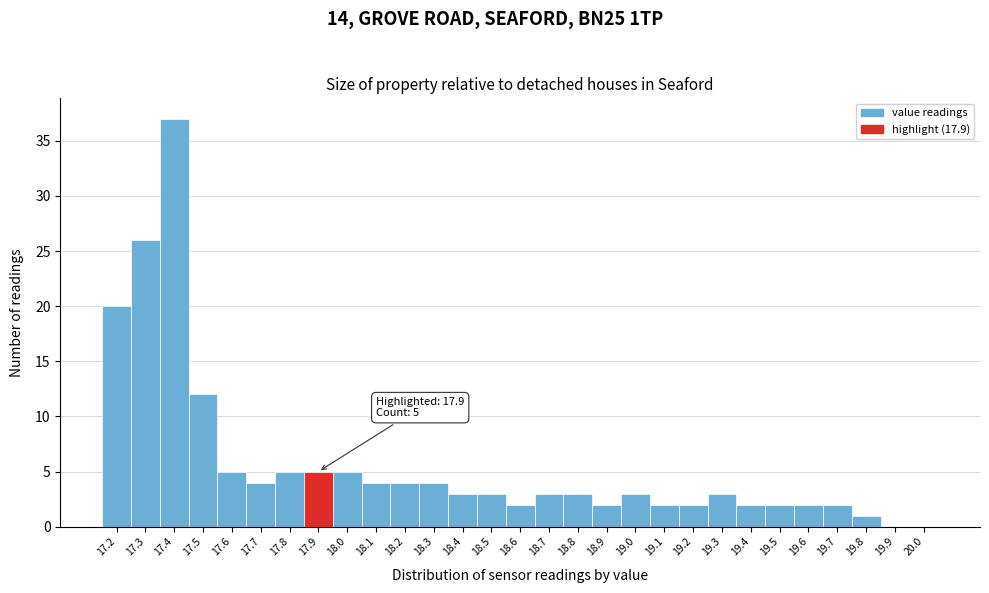

Reading left to right, what are all the values shown in this chart?

17.2=20	17.3=26	17.4=37	17.5=12	17.6=5	17.7=4	17.8=5	17.9=5	18.0=5	18.1=4	18.2=4	18.3=4	18.4=3	18.5=3	18.6=2	18.7=3	18.8=3	18.9=2	19.0=3	19.1=2	19.2=2	19.3=3	19.4=2	19.5=2	19.6=2	19.7=2	19.8=1	19.9=0	20.0=0